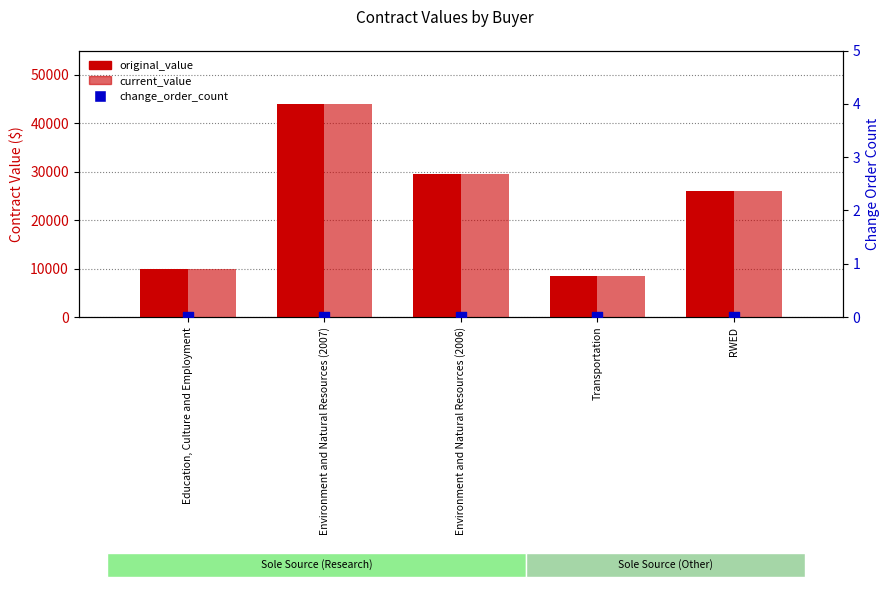

At which category is the sum across all series the highest?

Environment and Natural Resources (2007)